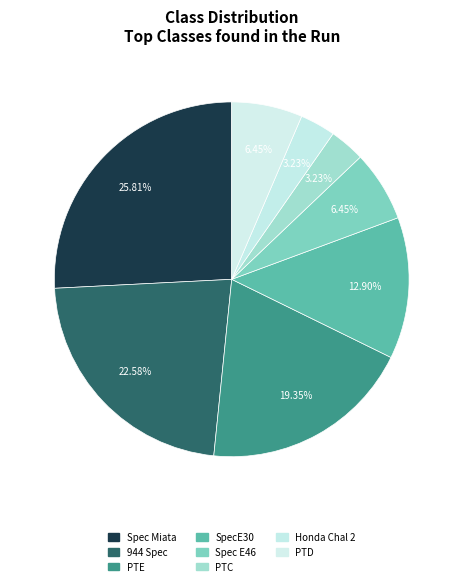

What is the largest slice in the pie chart?

Spec Miata